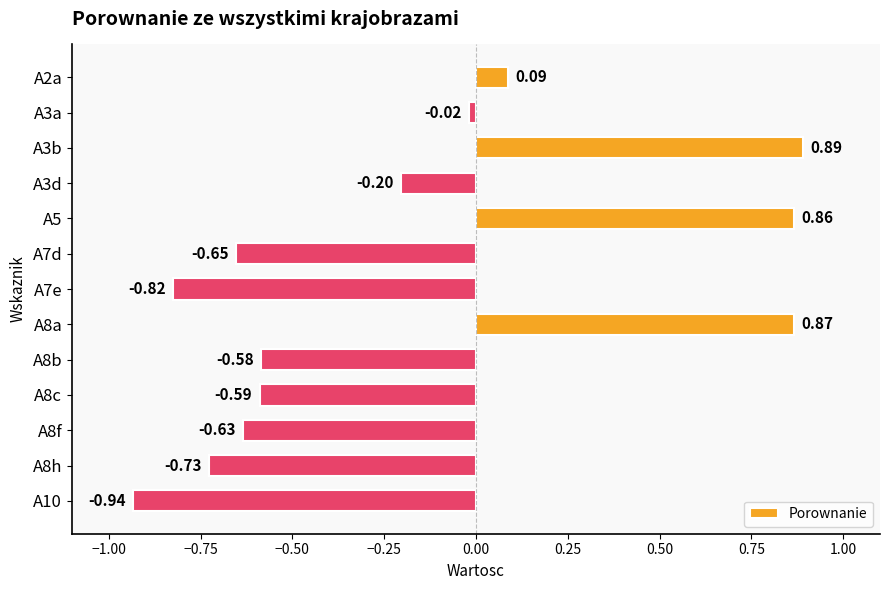

What is the difference between the values at A7d and A10?

0.3